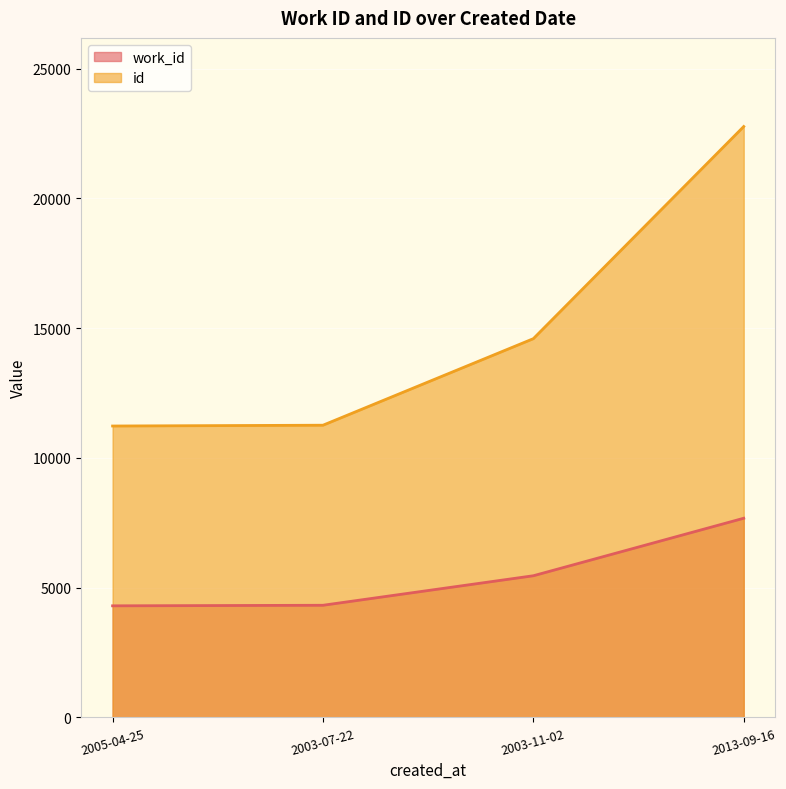

Reading left to right, list all the values displayed in this chart.

work_id: 4300	4321	5459	7675
id: 11229	11260	14595	22770